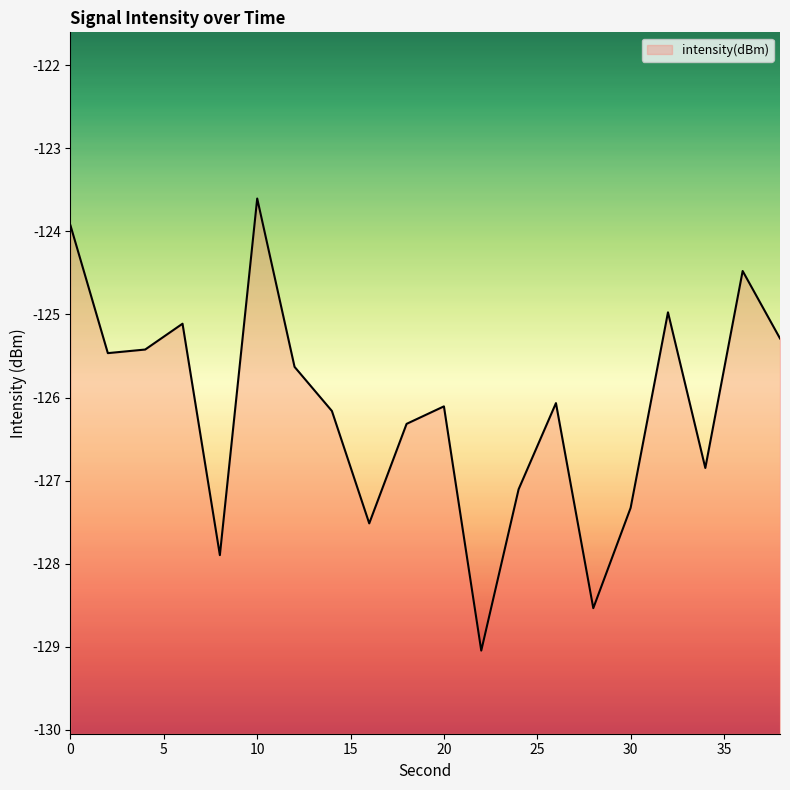

What is the sum of all values?

-2522.8